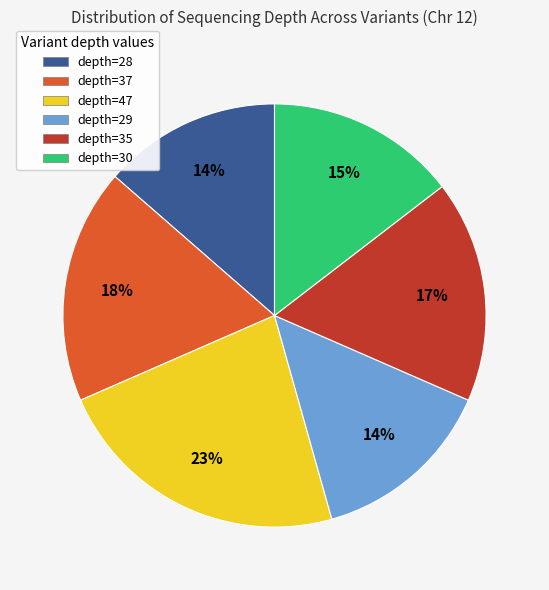

Is it true that depth=30 is 27% of the pie?

False